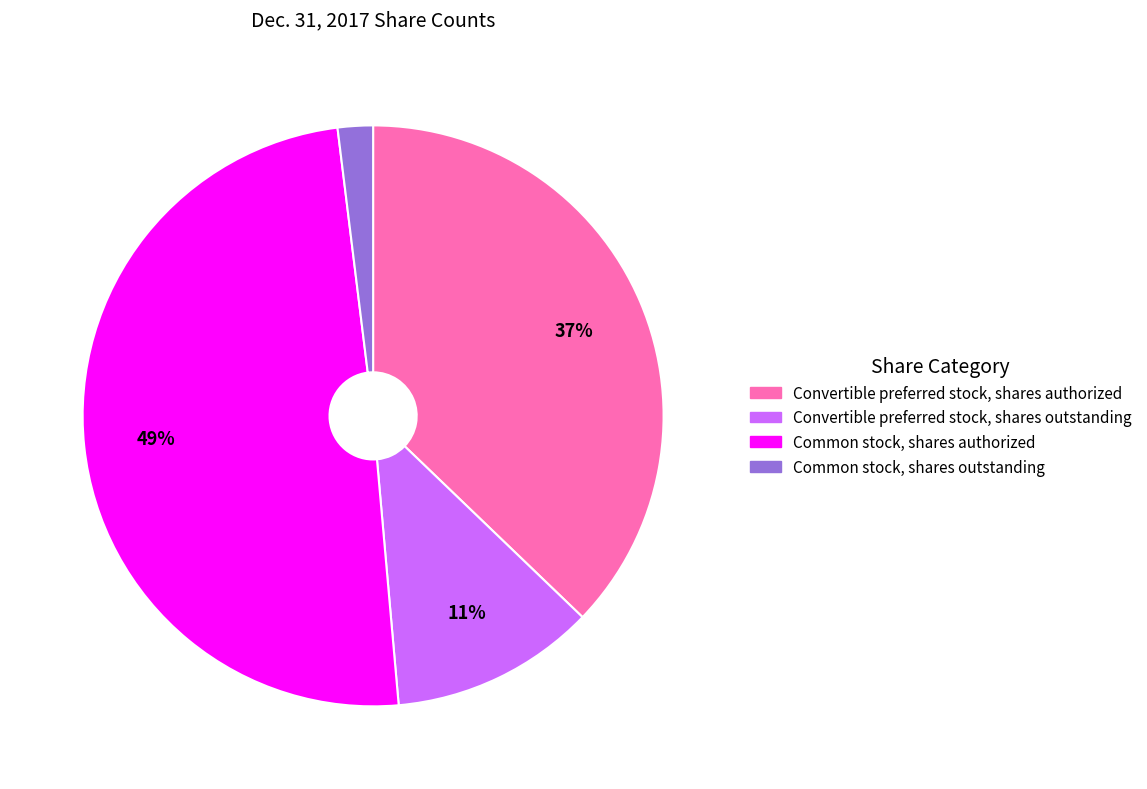

How many slices are in this pie chart?

4